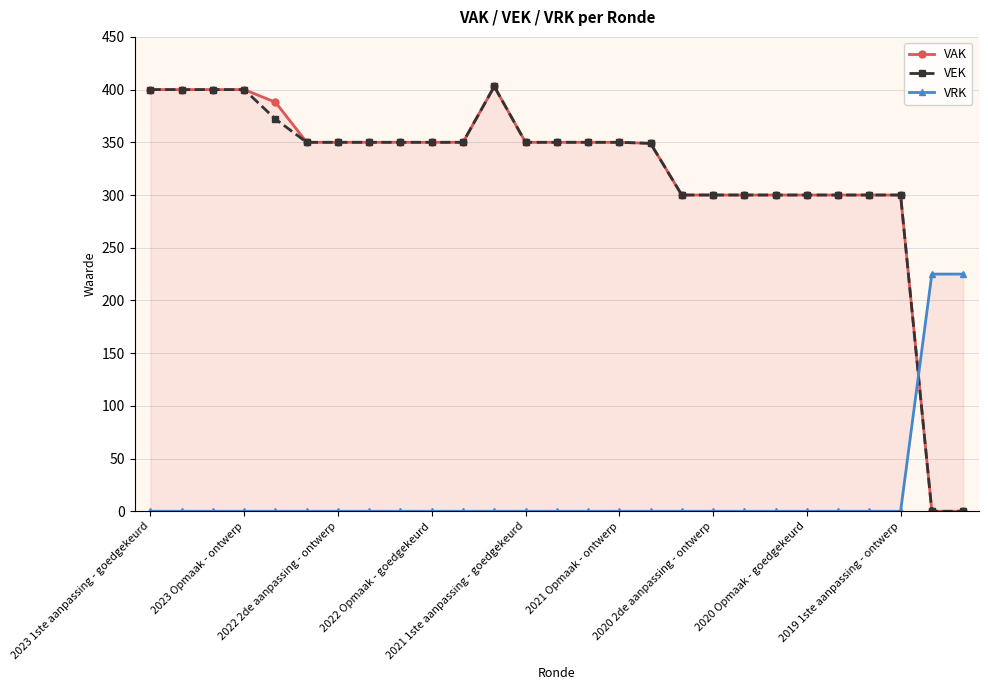

True or false: VEK has a value of 350 at 2021 Opmaak - ontwerp.

True